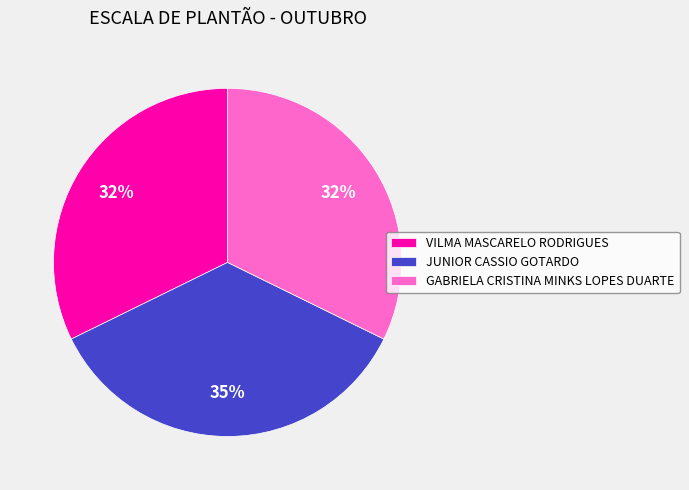

Approximately how many times larger is the value at VILMA MASCARELO RODRIGUES compared to JUNIOR CASSIO GOTARDO?

0.9